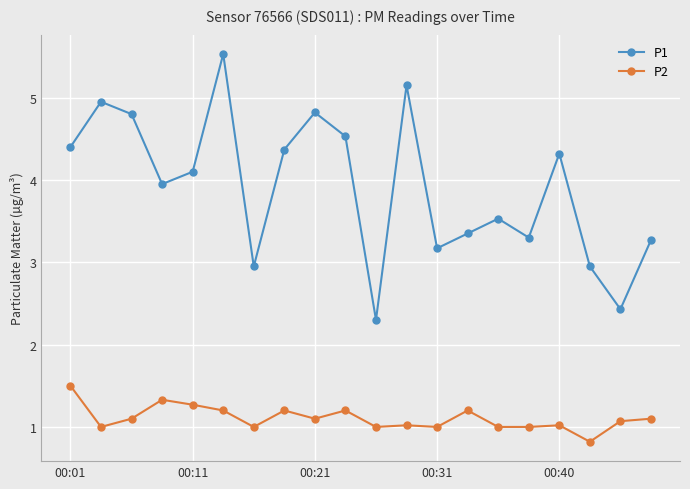

What is the minimum value for P1?

2.3